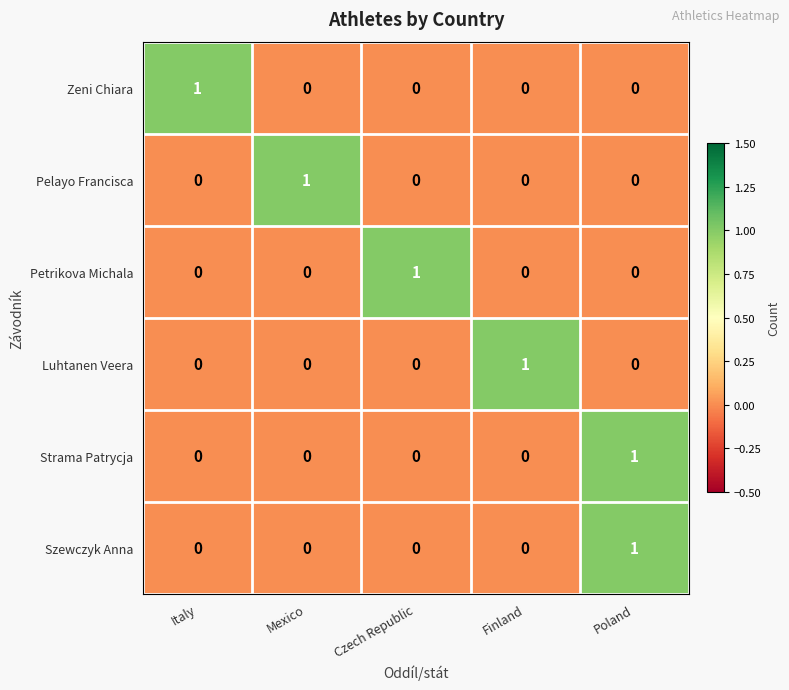

How many categories are shown in the chart?

5